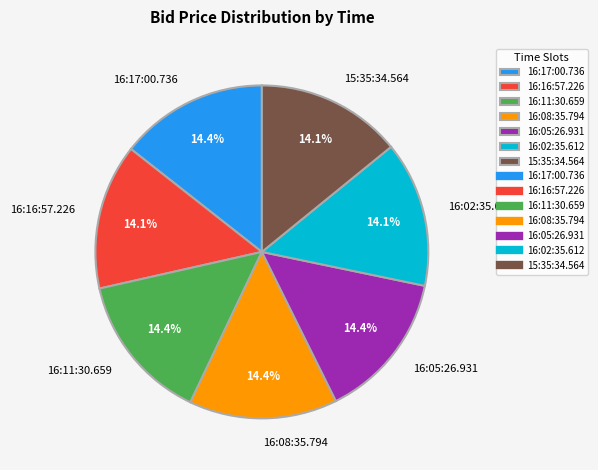

True or false: 16:02:35.612 accounts for 8% of the total.

False